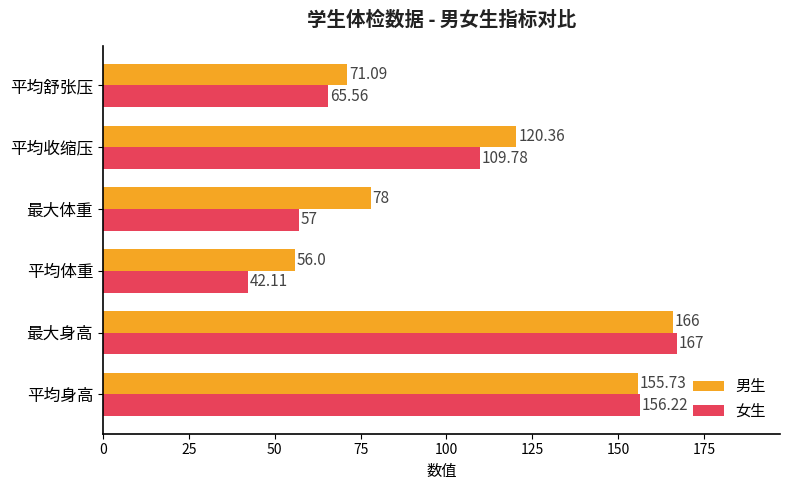

At which label is 男生 closest to 111?

平均收缩压